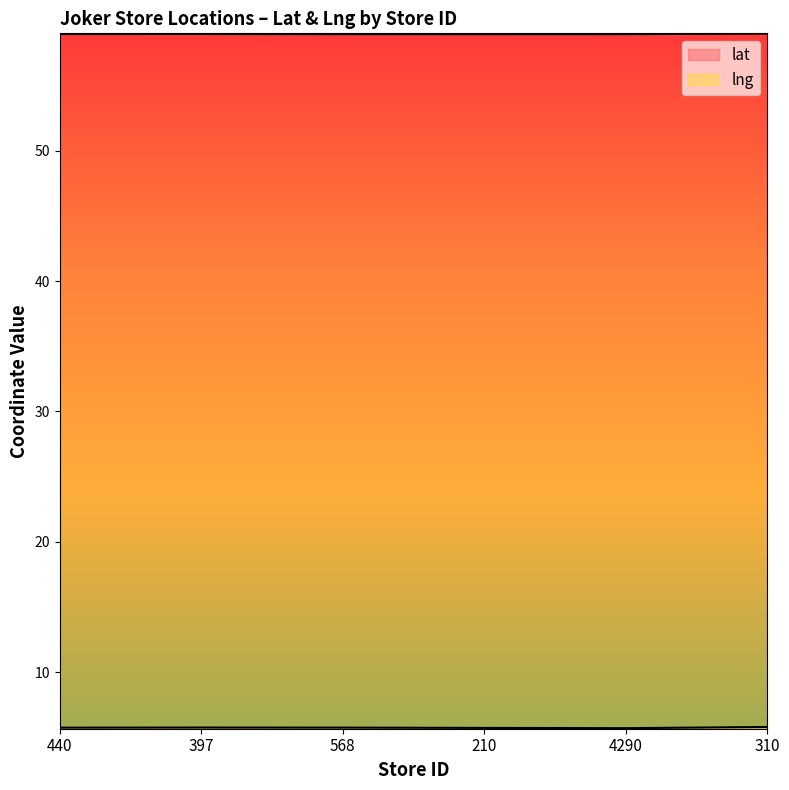

At how many categories does at least one series exceed 43?

6